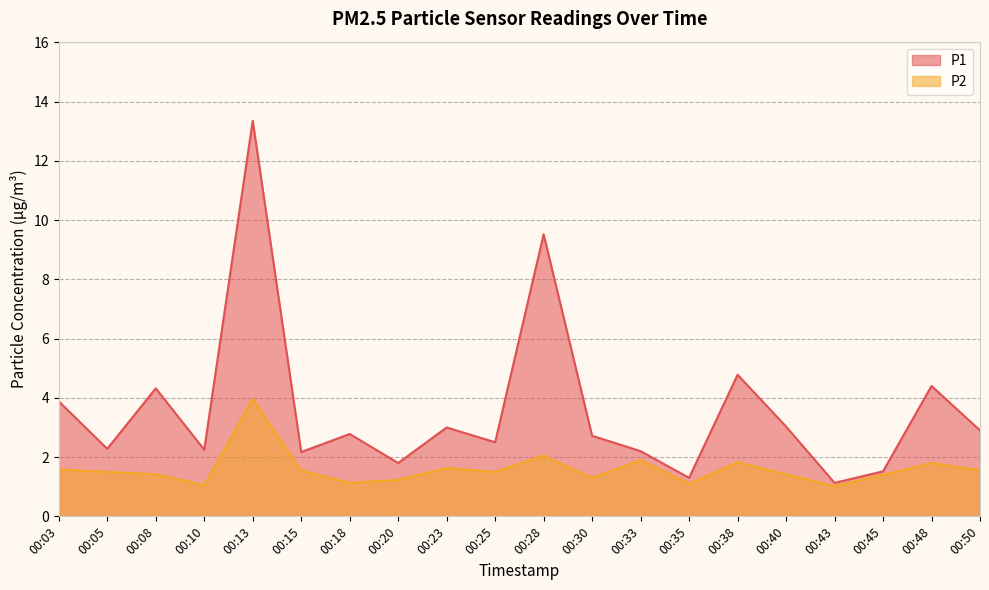

Where is the first local maximum for P2?

00:13